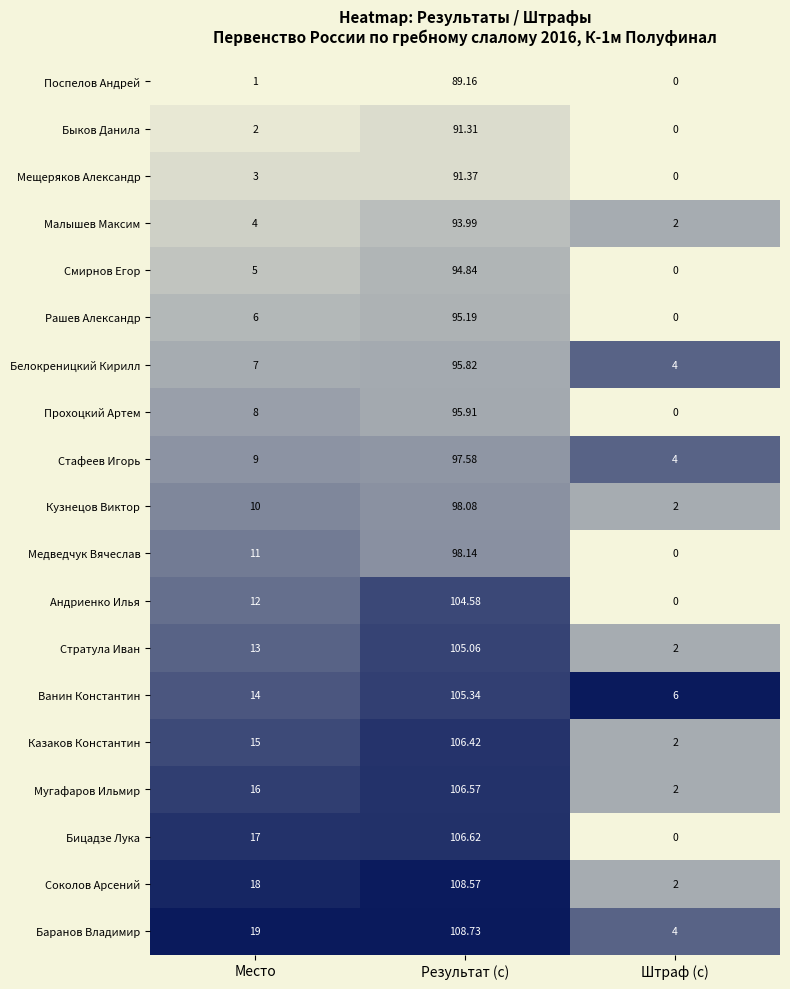

How many categories are shown in the chart?

3